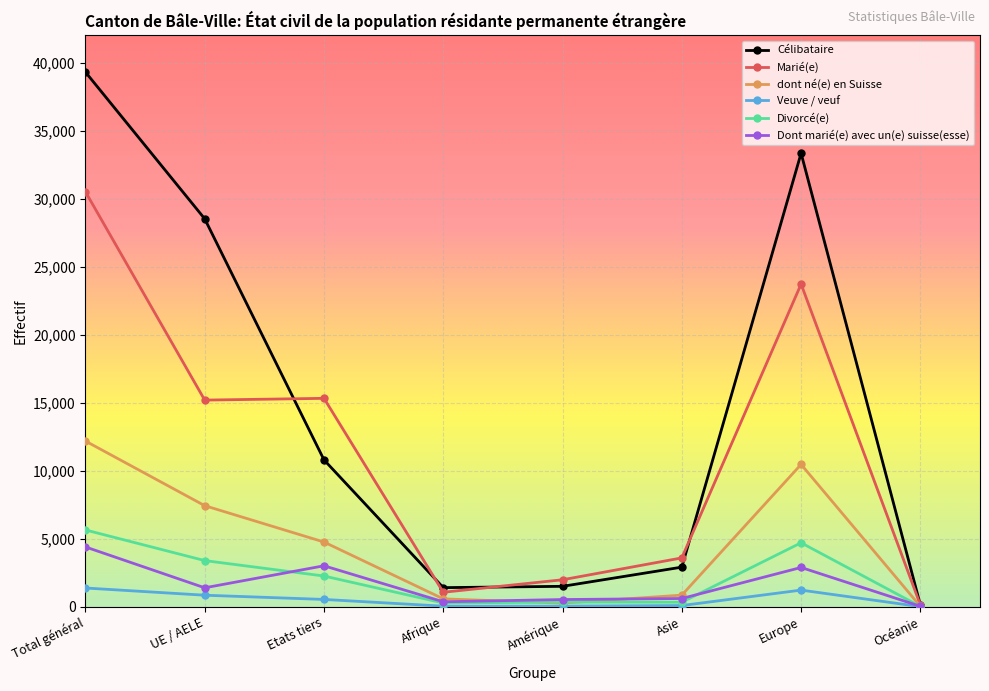

Does the chart have visible grid lines?

Yes